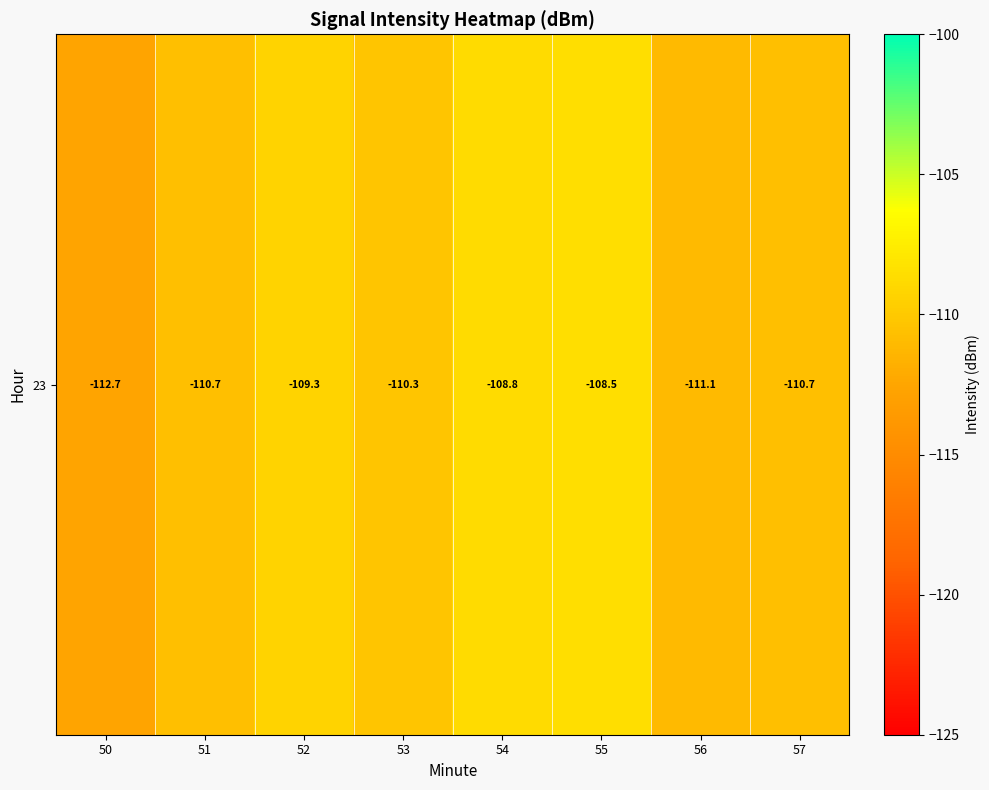

True or false: the data shows -108.5 at 55.

True